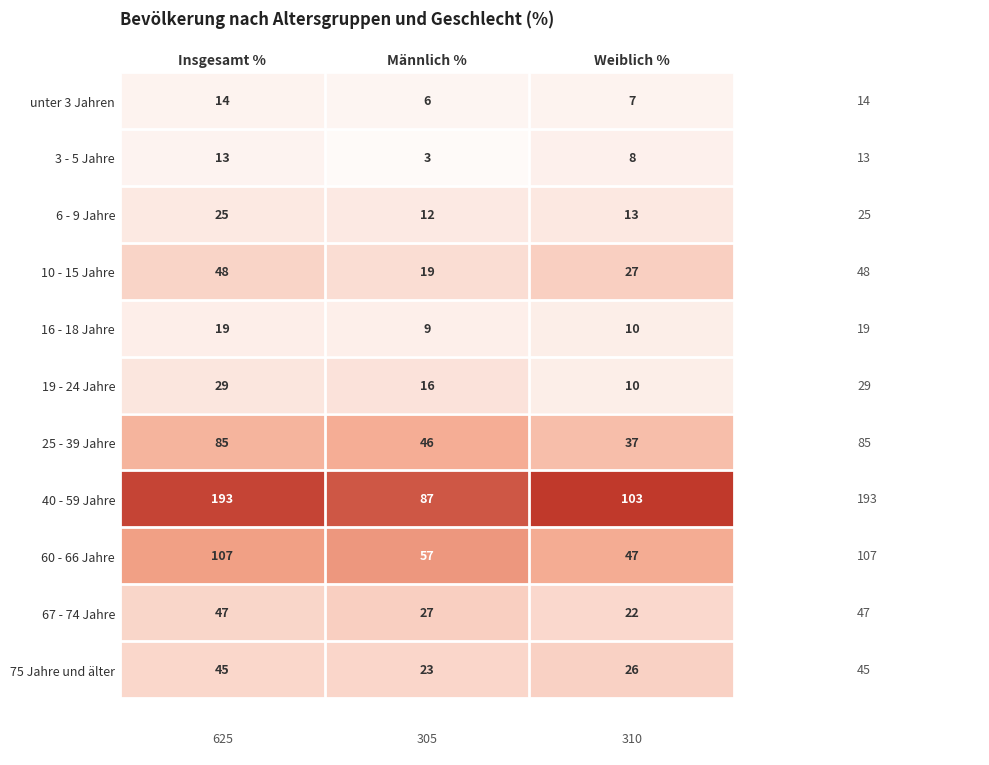

Which series has the largest total across all categories?

40 - 59 Jahre